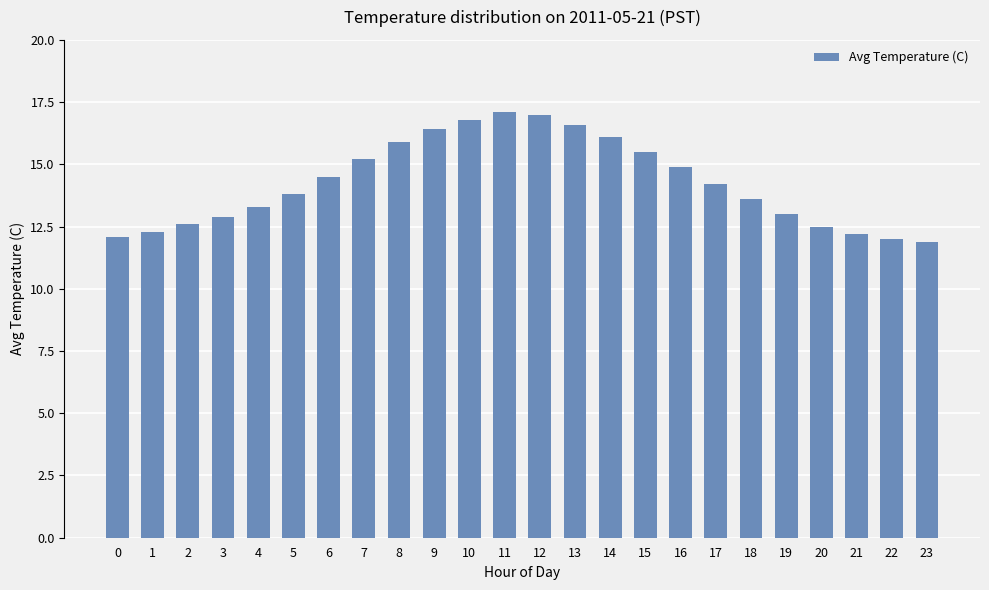

The chart shows a value of 21.1 at 0. True or false?

False